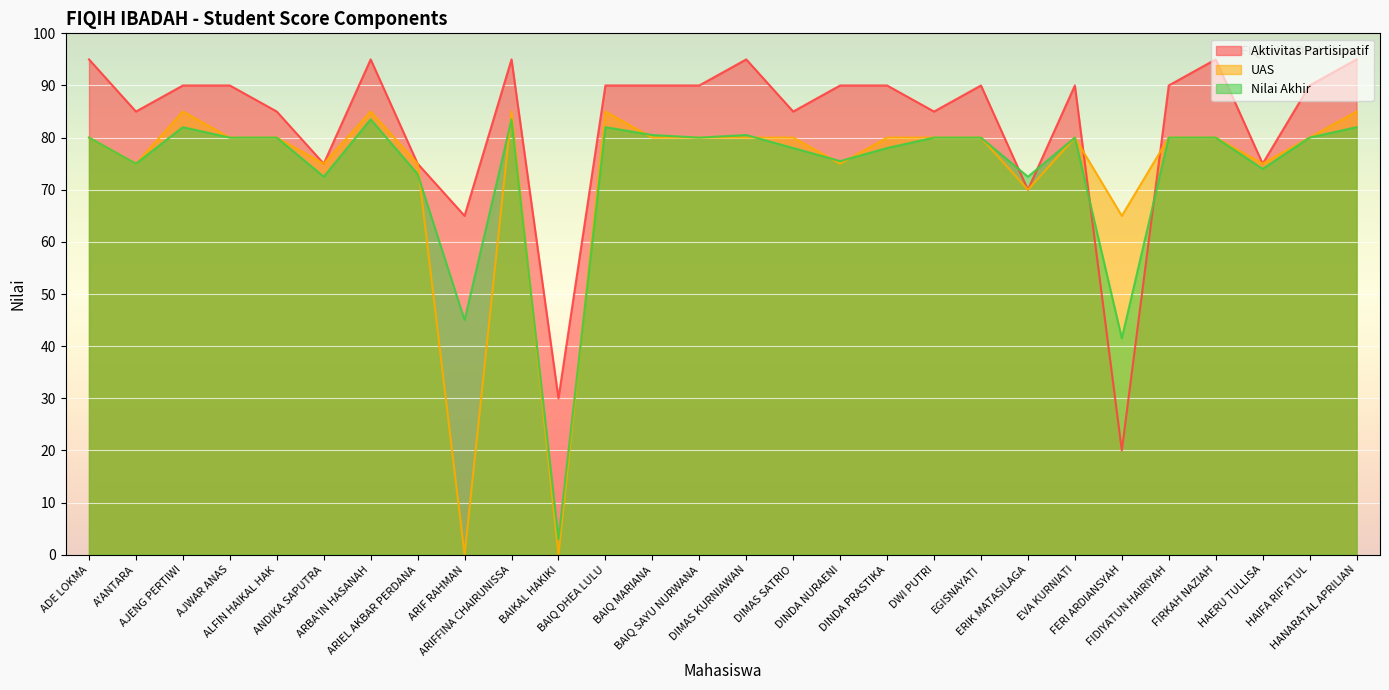

Reading left to right, list all the values displayed in this chart.

Aktivitas Partisipatif: 95.0	85.0	90.0	90.0	85.0	75.0	95.0	75.0	65.0	95.0	30.0	90.0	90.0	90.0	95.0	85.0	90.0	90.0	85.0	90.0	70.0	90.0	20.0	90.0	95.0	75.0	90.0	95.0
UAS: 80.0	75.0	85.0	80.0	80.0	75.0	85.0	75.0	0.0	85.0	0.0	85.0	80.0	80.0	80.0	80.0	75.0	80.0	80.0	80.0	70.0	80.0	65.0	80.0	80.0	75.0	80.0	85.0
Nilai Akhir: 80.0	75.0	82.0	80.0	80.0	72.5	83.5	73.0	45.0	83.5	3.0	82.0	80.5	80.0	80.5	78.0	75.5	78.0	80.0	80.0	72.5	80.0	41.5	80.0	80.0	74.0	80.0	82.0